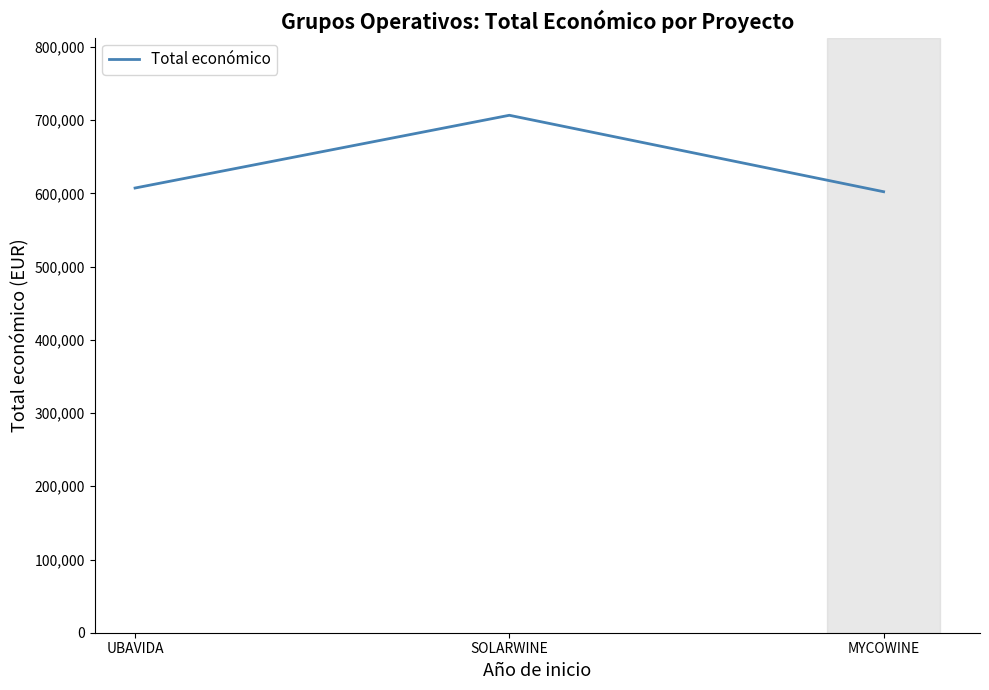

Count the number of data series in this chart.

1